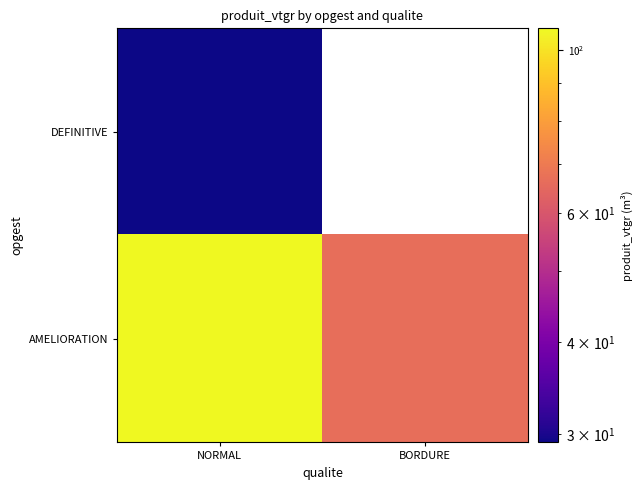

List the labels in order of DEFINITIVE value, smallest first.

NORMAL, BORDURE